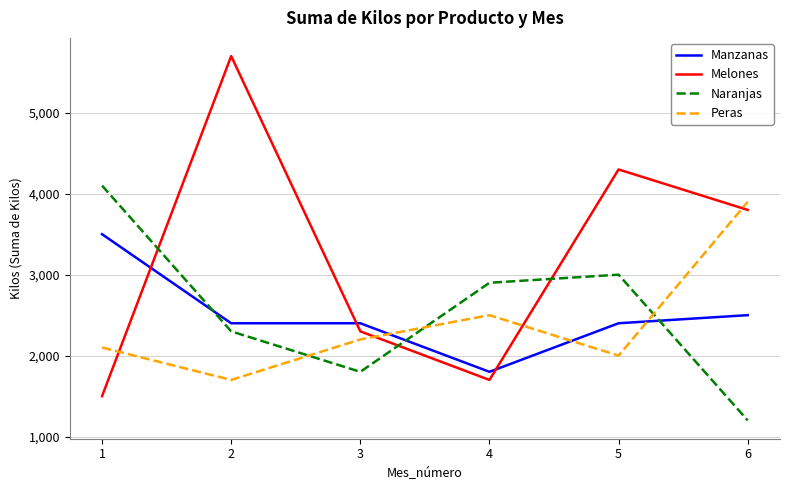

What is the maximum value shown in the chart?

5700